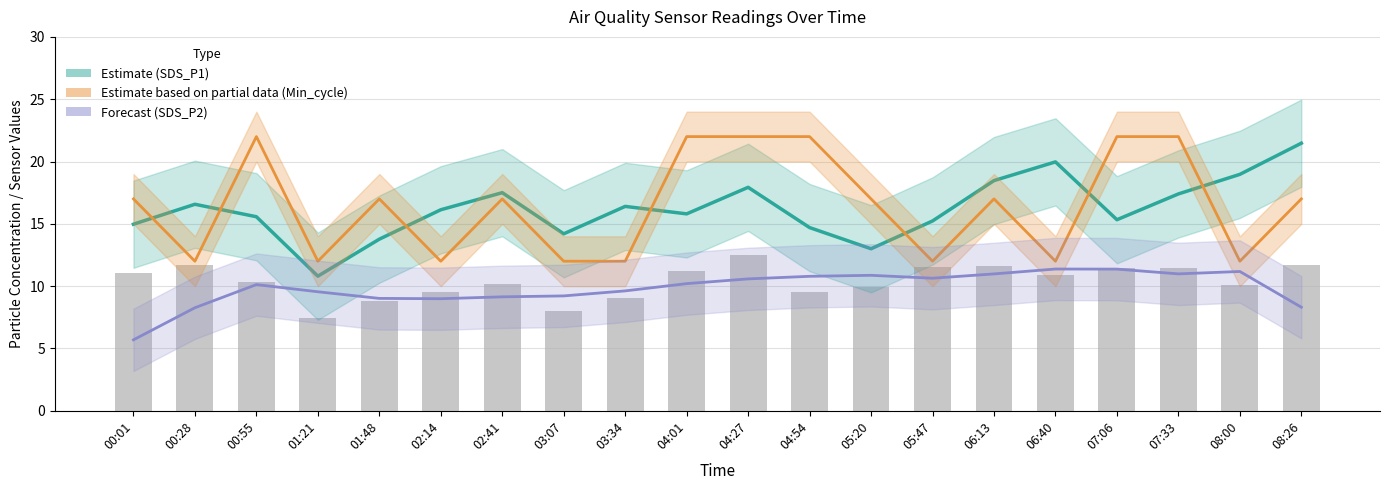

At 01:48, list the series in order from largest to smallest.

Min_cycle (Partial), SDS_P1 (Estimate), SDS_P2 (Forecast), SDS_P2 (raw)